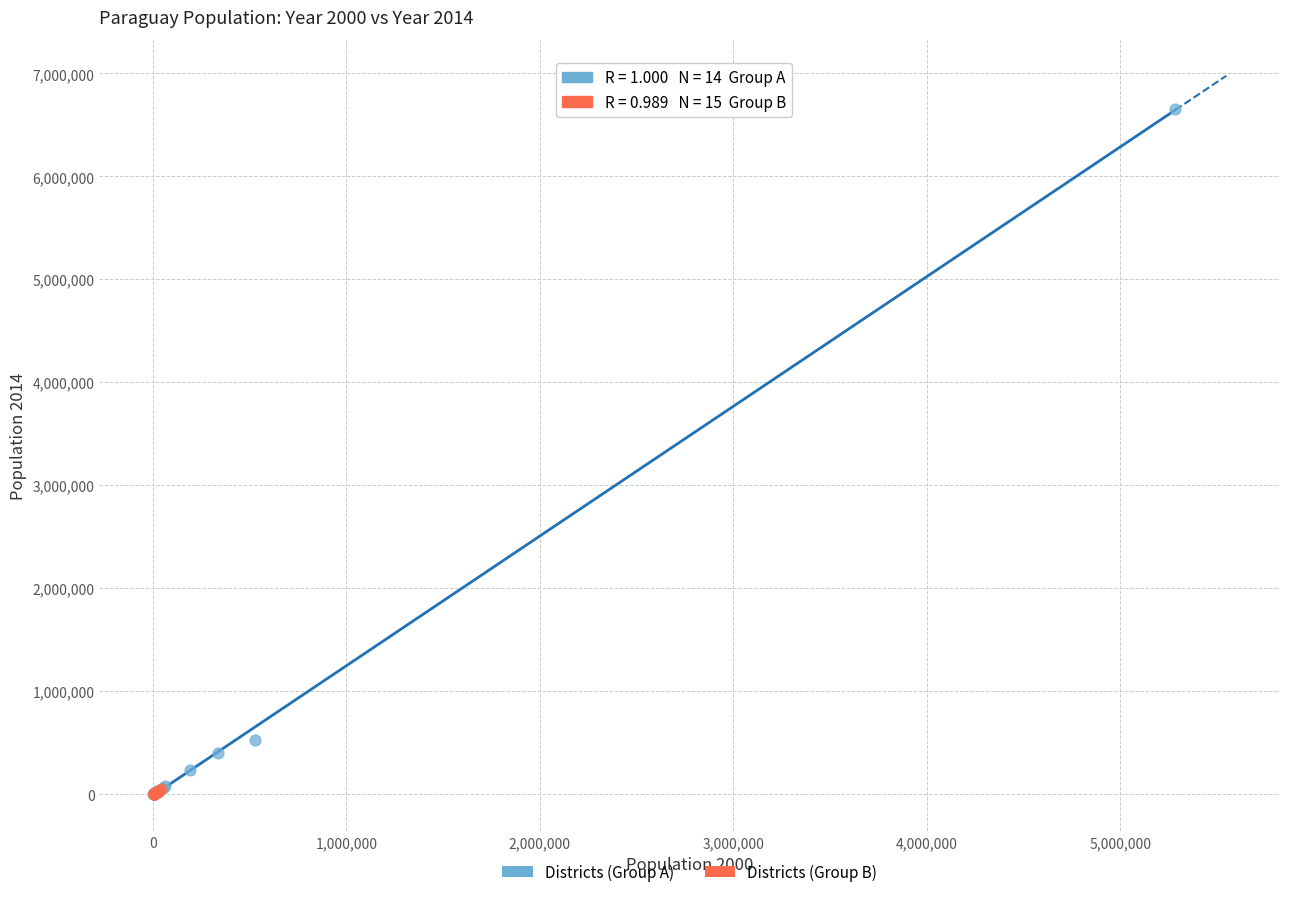

Which series has the largest Y range (max minus min)?

Districts (Group A)